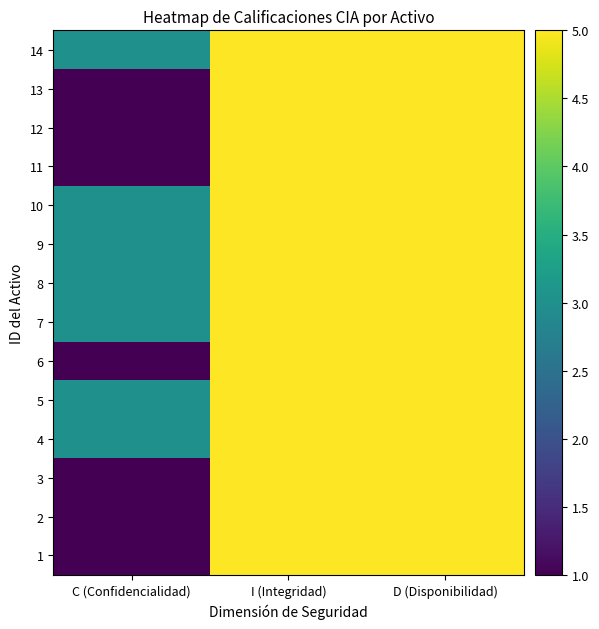

Reading left to right, extract all data points from this chart.

1: C (Confidencialidad)=1	I (Integridad)=5	D (Disponibilidad)=5
2: C (Confidencialidad)=1	I (Integridad)=5	D (Disponibilidad)=5
3: C (Confidencialidad)=1	I (Integridad)=5	D (Disponibilidad)=5
4: C (Confidencialidad)=3	I (Integridad)=5	D (Disponibilidad)=5
5: C (Confidencialidad)=3	I (Integridad)=5	D (Disponibilidad)=5
6: C (Confidencialidad)=1	I (Integridad)=5	D (Disponibilidad)=5
7: C (Confidencialidad)=3	I (Integridad)=5	D (Disponibilidad)=5
8: C (Confidencialidad)=3	I (Integridad)=5	D (Disponibilidad)=5
9: C (Confidencialidad)=3	I (Integridad)=5	D (Disponibilidad)=5
10: C (Confidencialidad)=3	I (Integridad)=5	D (Disponibilidad)=5
11: C (Confidencialidad)=1	I (Integridad)=5	D (Disponibilidad)=5
12: C (Confidencialidad)=1	I (Integridad)=5	D (Disponibilidad)=5
13: C (Confidencialidad)=1	I (Integridad)=5	D (Disponibilidad)=5
14: C (Confidencialidad)=3	I (Integridad)=5	D (Disponibilidad)=5